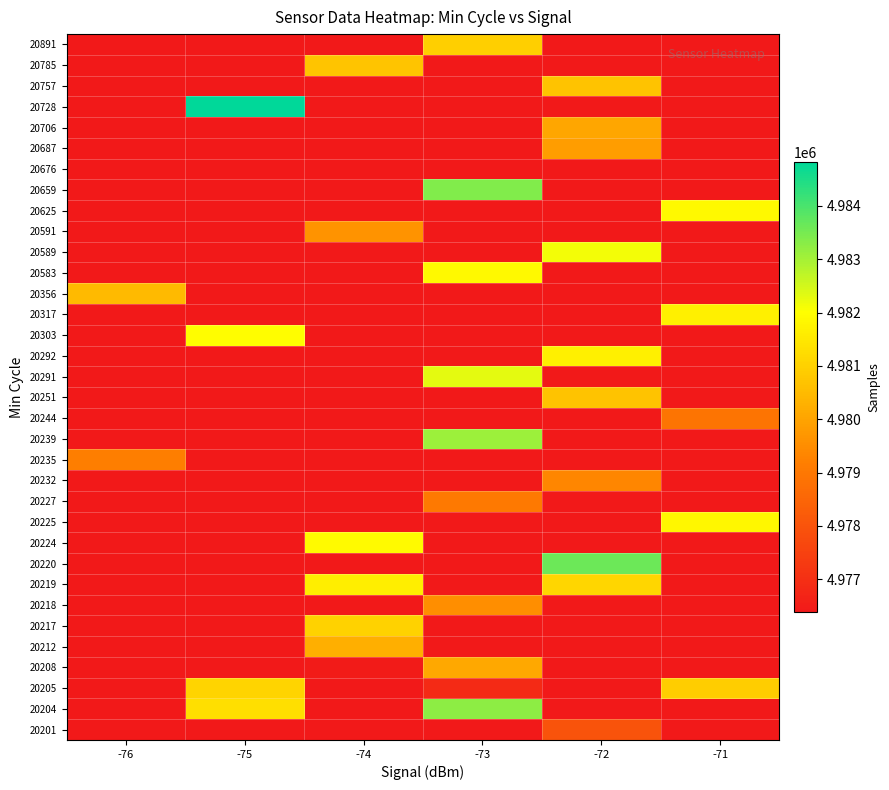

Between -71 and -74, which is larger?

-71